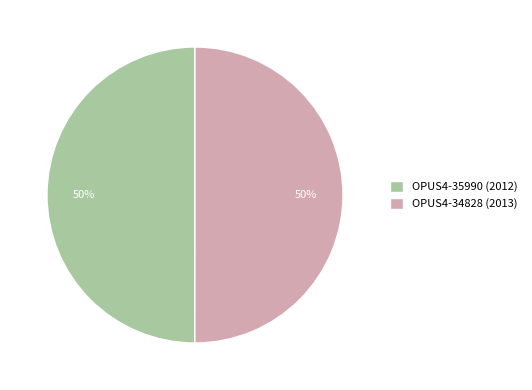

The OPUS4-35990 (2012) slice represents 38% of the pie. True or false?

False